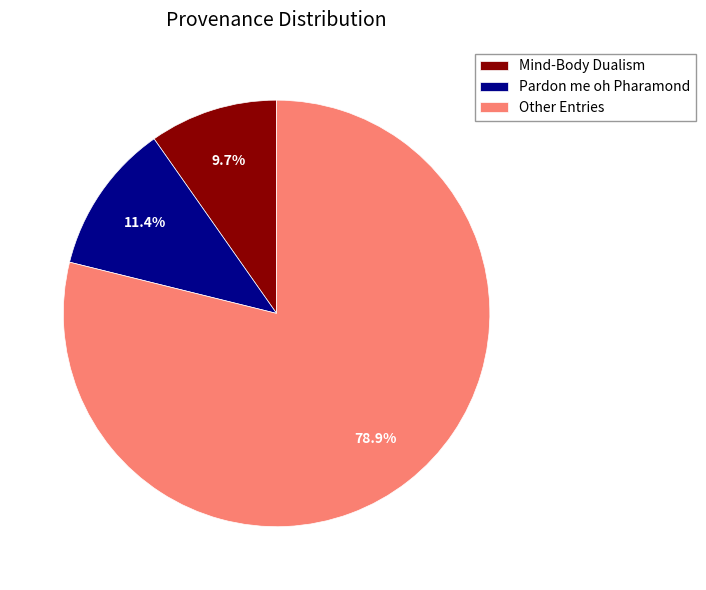

Is Mind-Body Dualism the majority of the pie?

No